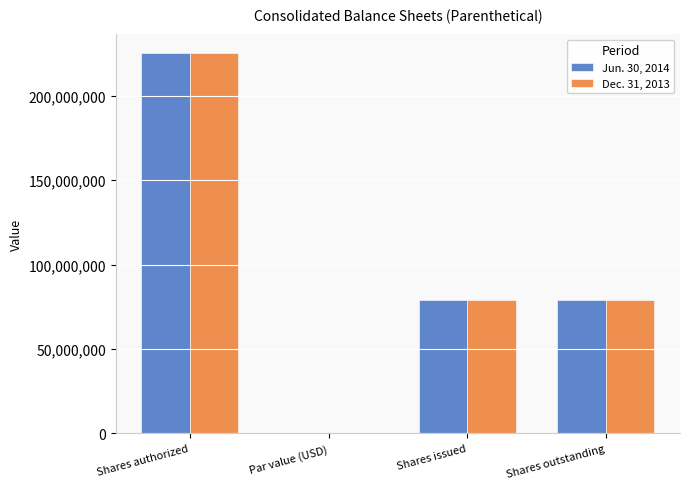

What is the approximate value of Dec. 31, 2013 at Shares outstanding?

79055053.0